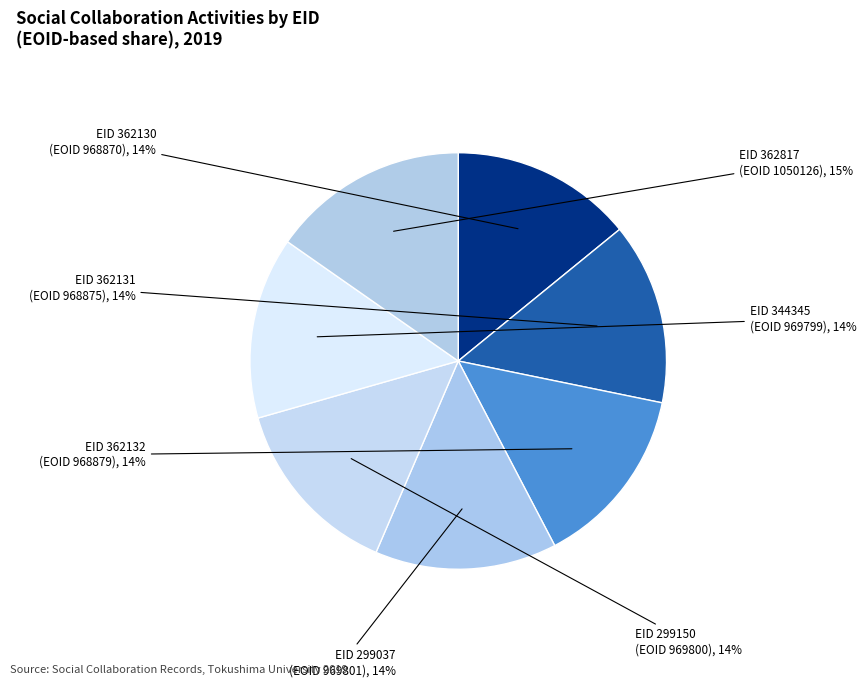

Does any single category account for the majority?

No